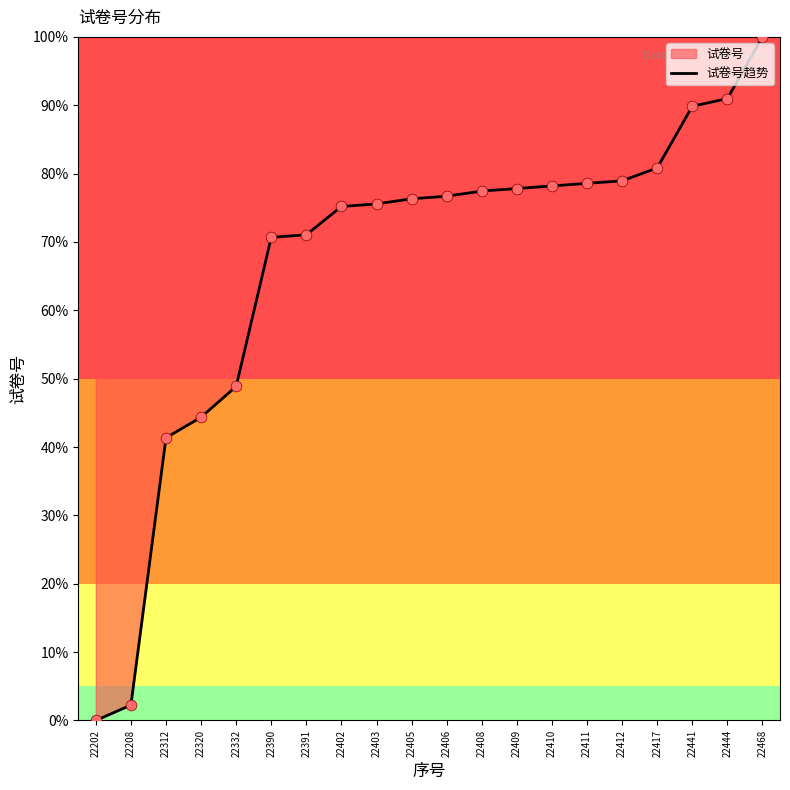

Approximately how many times larger is the value at 22410 compared to 22312?

1.9